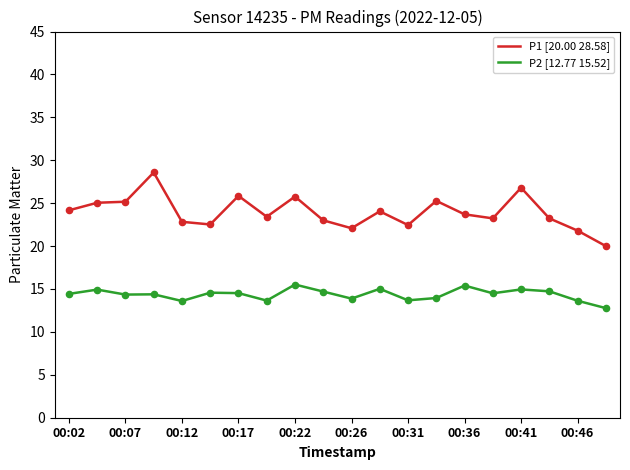

Which series has the largest range (max minus min)?

P1 [20.00 28.58]